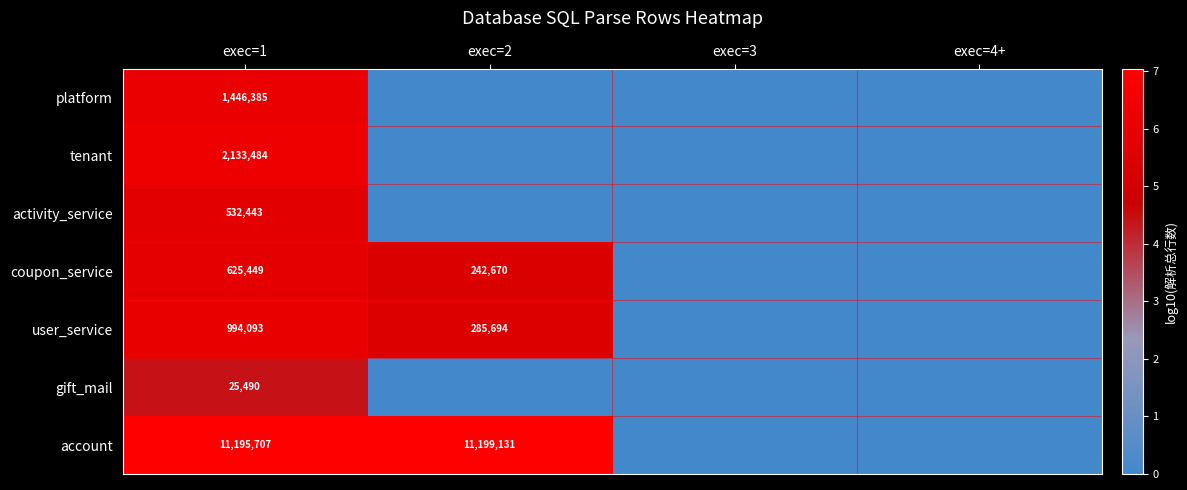

What is the total value across all series at exec=1?

16953051